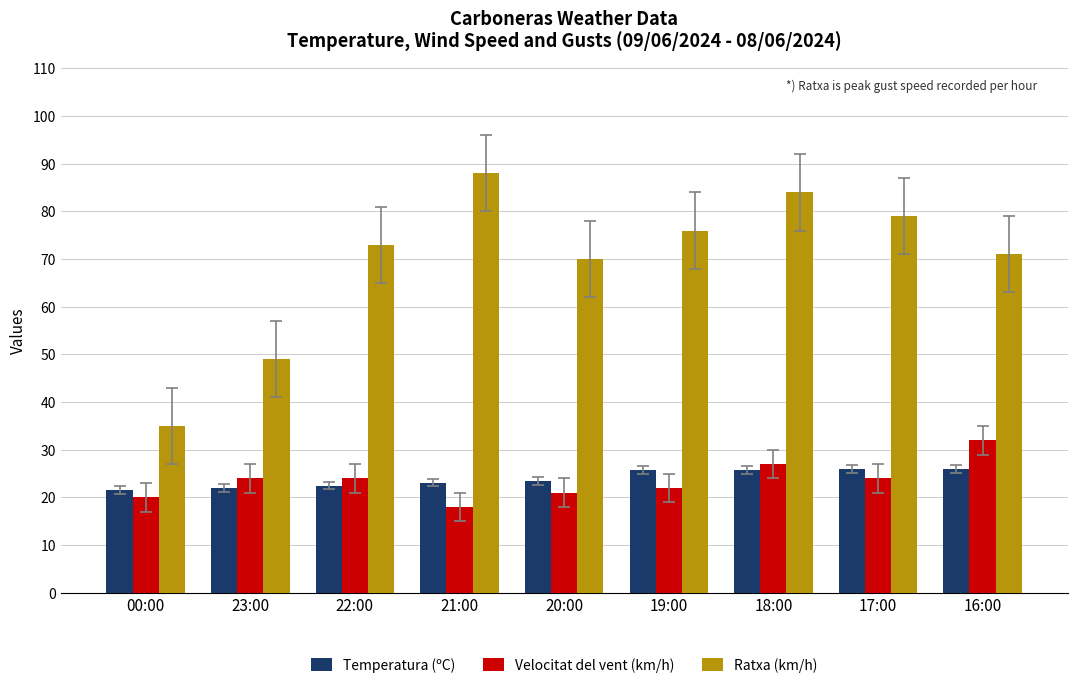

What is the maximum value for Temperatura (ºC)?

26.0